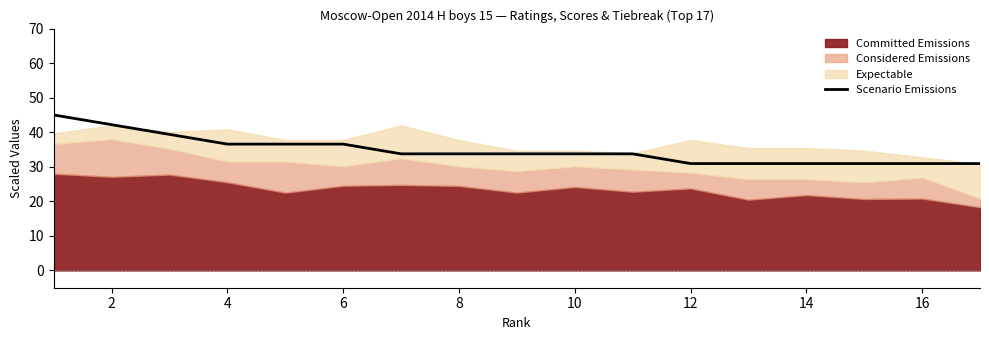

Does the chart display data point markers on the line(s)?

No